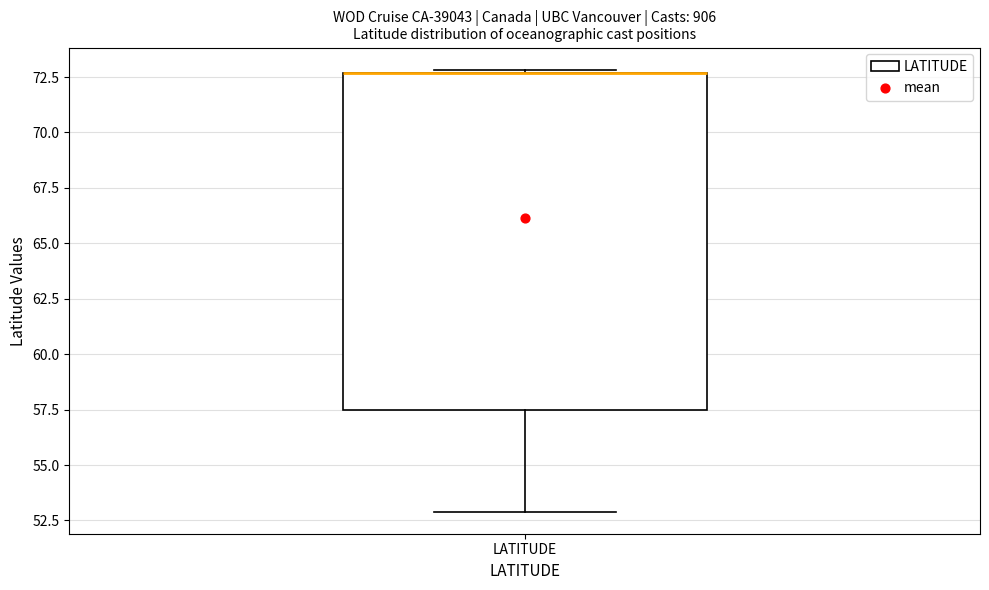

Transcribe this box plot: give where the median line is, the range the box spans, and where the two whiskers end, as read against the y-axis. The values are not printed on the chart, so give them approximately, as read against the axis.

median 72.5 (drawn on the box's upper edge), box 57.5 to 72.5, whiskers 53.0 to 73.0